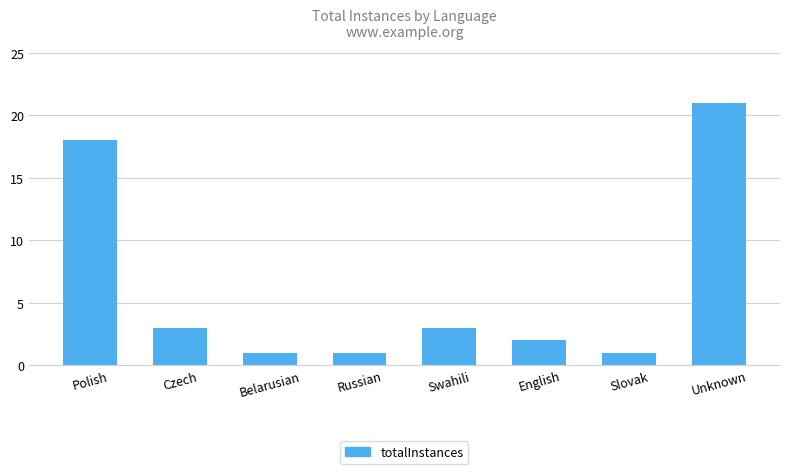

What is the label of the 3rd bar from the right?

English